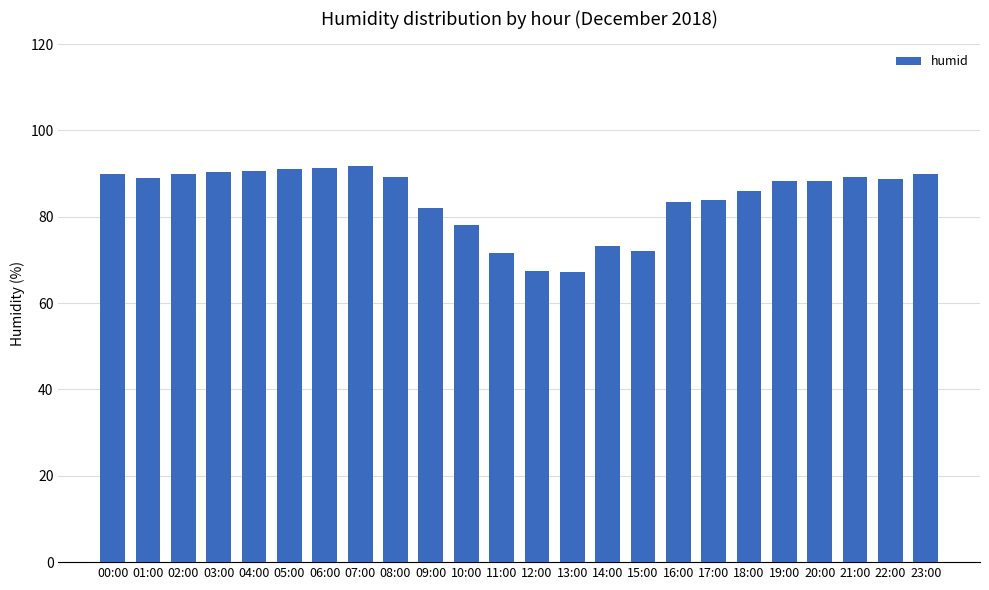

At which label does the data first exceed 88?

00:00